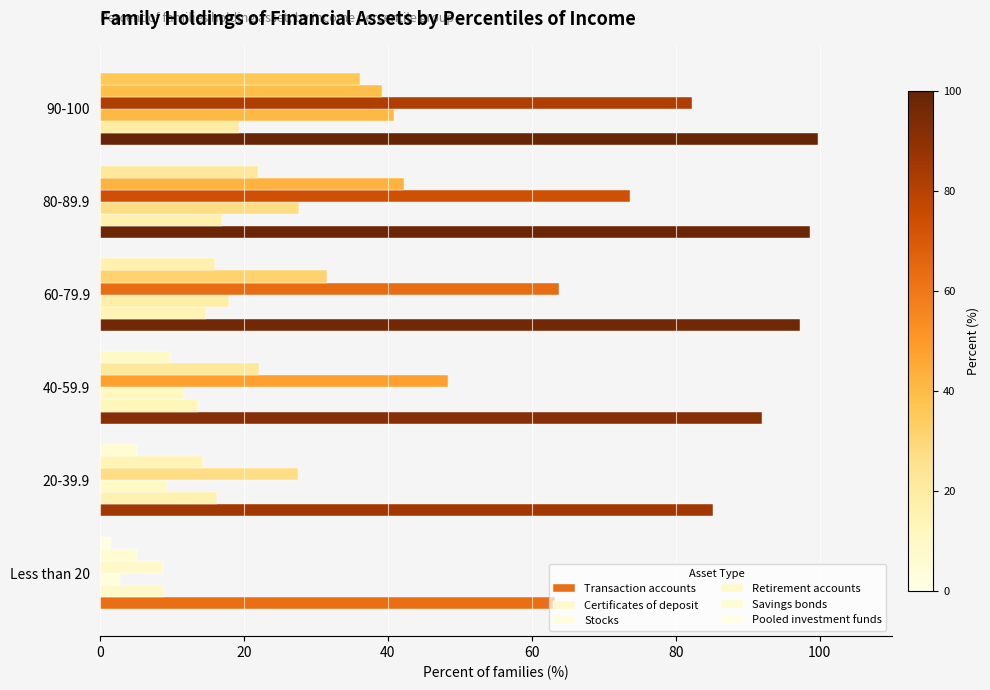

How many data points does each series have?

6